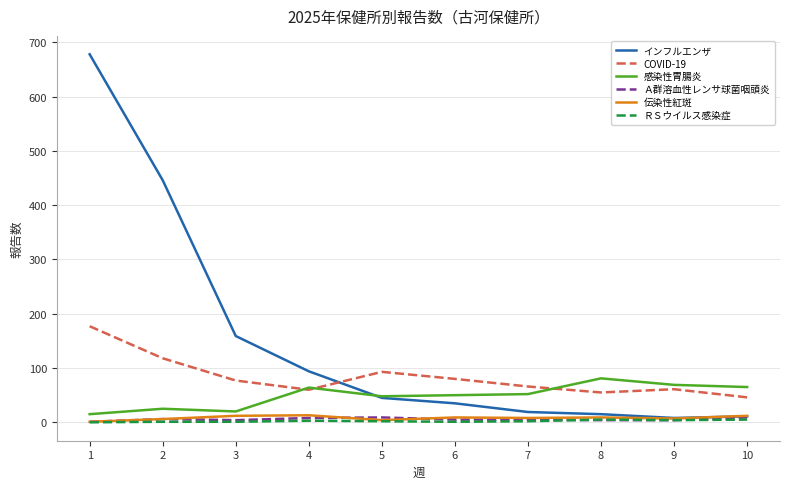

Which series has the widest spread of values?

インフルエンザ